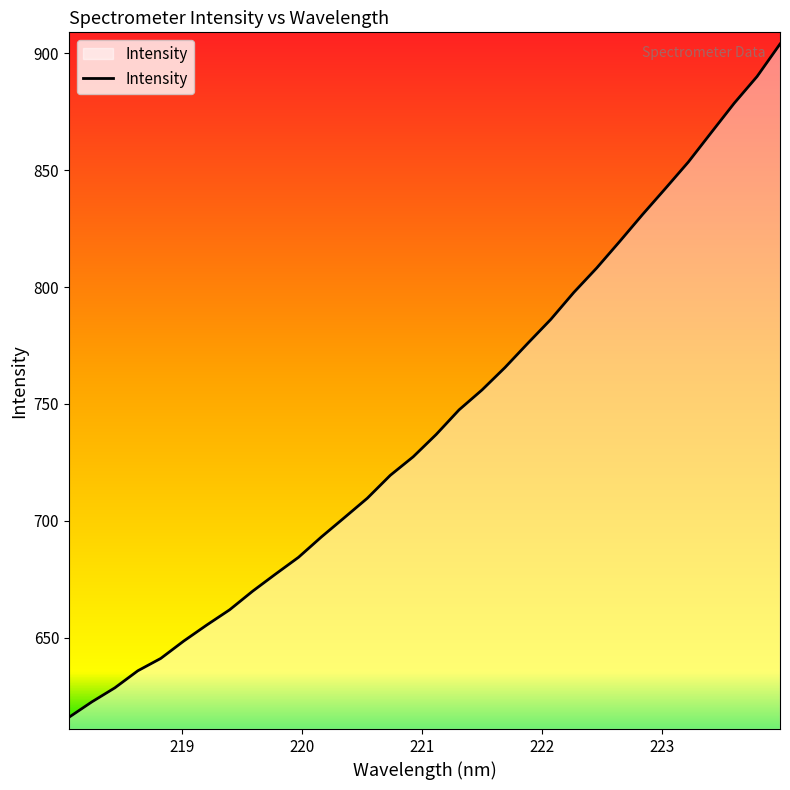

What is the minimum value shown in the chart?

616.1